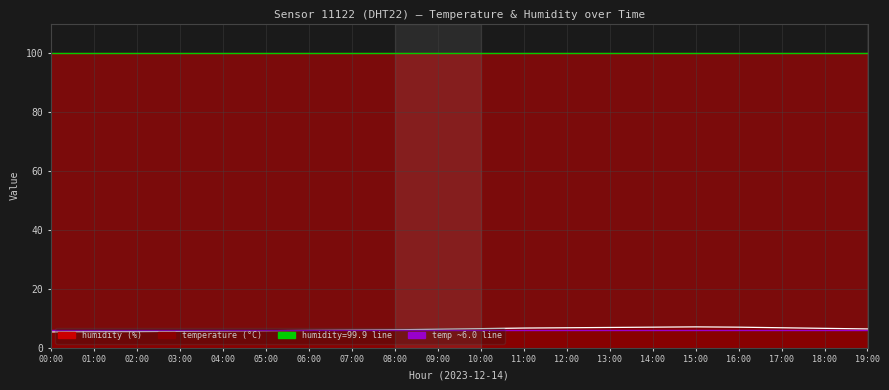

List the labels in order of value, largest first.

15:00, 14:00, 16:00, 13:00, 12:00, 17:00, 11:00, 18:00, 10:00, 19:00, 09:00, 08:00, 07:00, 06:00, 05:00, 04:00, 03:00, 01:00, 02:00, 00:00